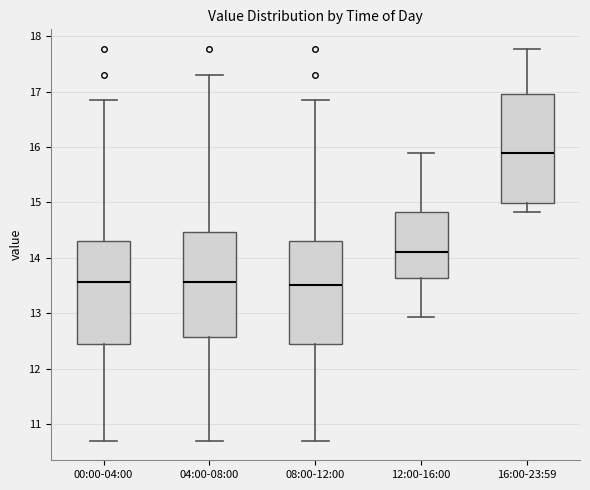

Reading left to right, read every box against the y-axis: the position of its median line, the range the box covers, and the ends of its whiskers. The values are not printed on the chart, so give them approximately, as read against the axis.

00:00-04:00: median 13.6, box 12.5 to 14.3, whiskers 10.7 to 16.9
04:00-08:00: median 13.6, box 12.6 to 14.5, whiskers 10.7 to 17.3
08:00-12:00: median 13.5, box 12.5 to 14.3, whiskers 10.7 to 16.9
12:00-16:00: median 14.1, box 13.6 to 14.8, whiskers 12.9 to 15.9
16:00-23:59: median 15.9, box 15.0 to 17.0, whiskers 14.8 to 17.8